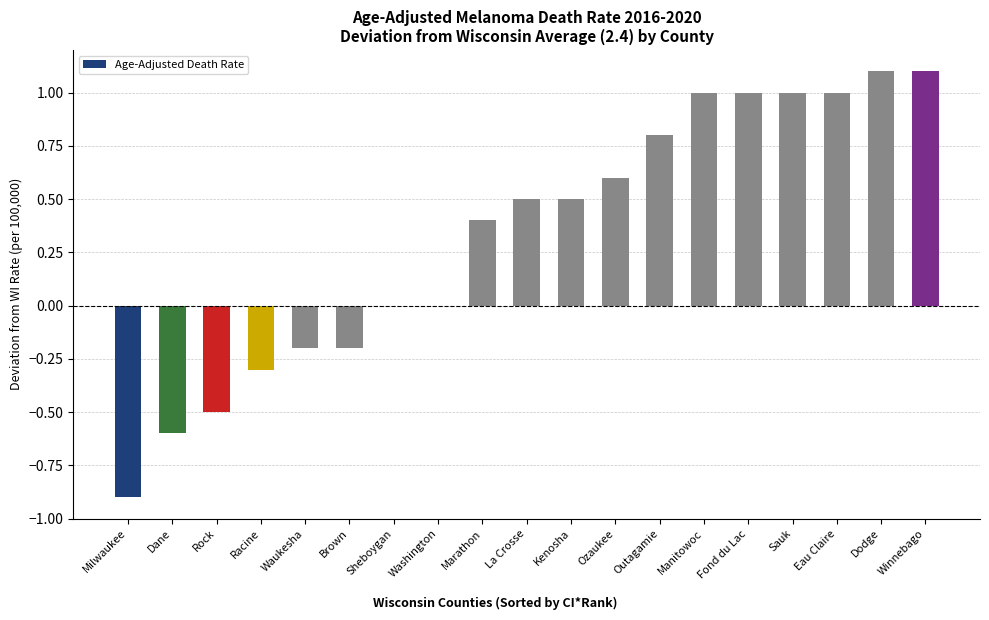

What is the sum of the values at Ozaukee and La Crosse?

1.1